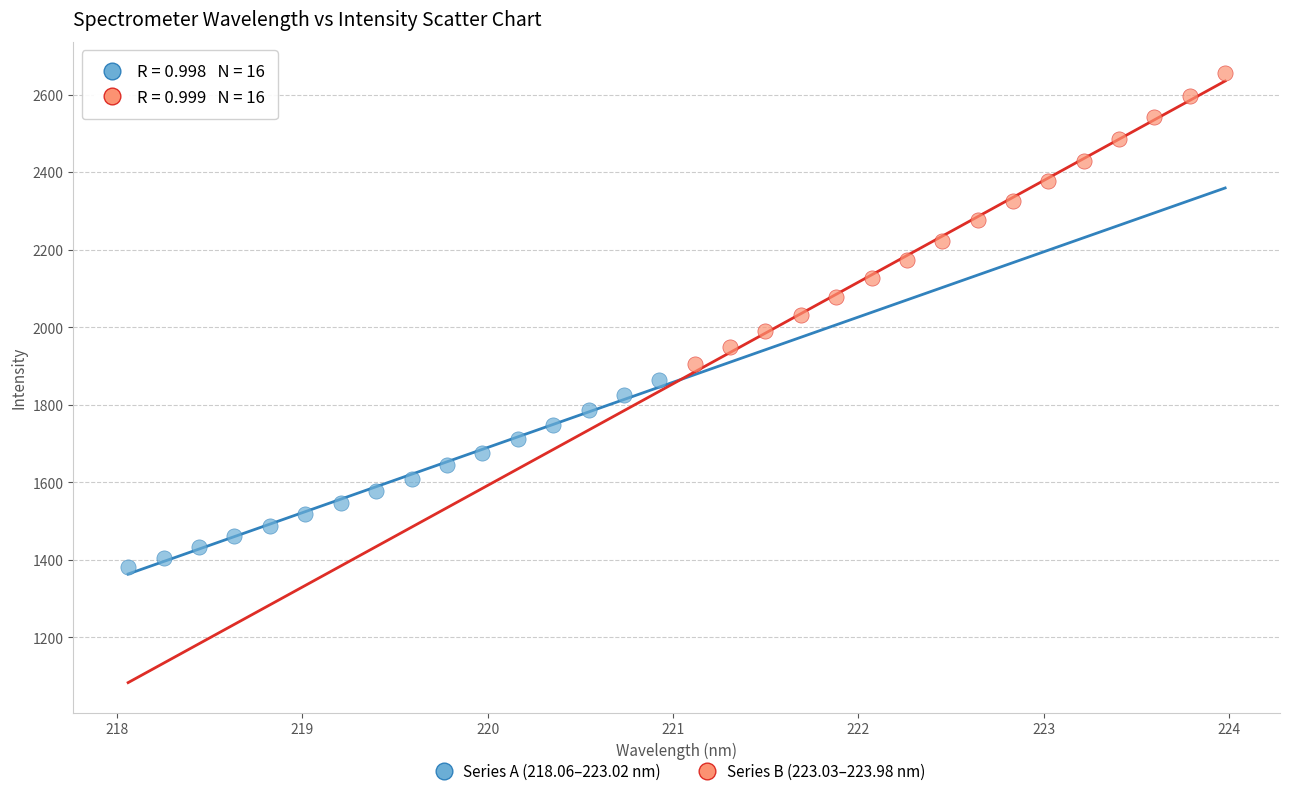

Which series contains the lowest Y value?

Series A (218.06–223.02 nm)